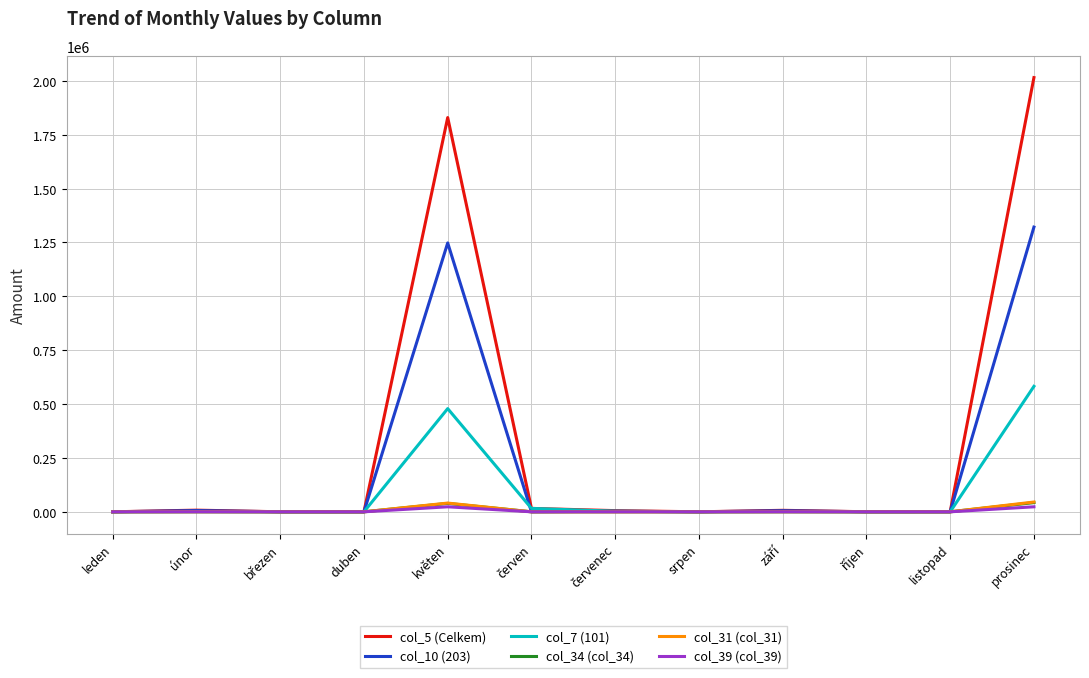

Which series has the largest range (max minus min)?

col_5 (Celkem)